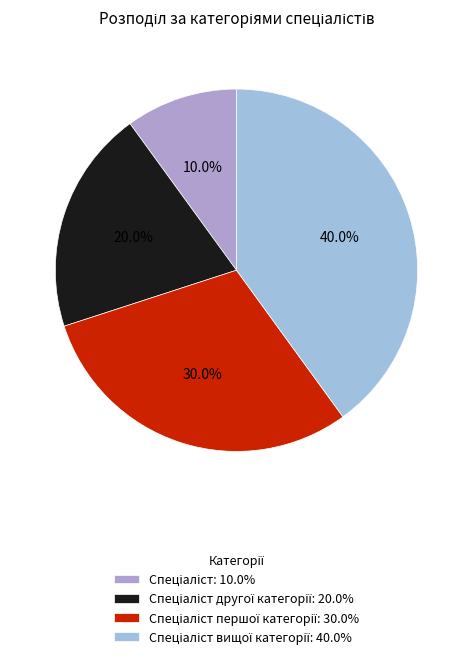

Rank the categories by value from lowest to highest.

Спеціаліст, Спеціаліст другої категорії, Спеціаліст першої категорії, Спеціаліст вищої категорії